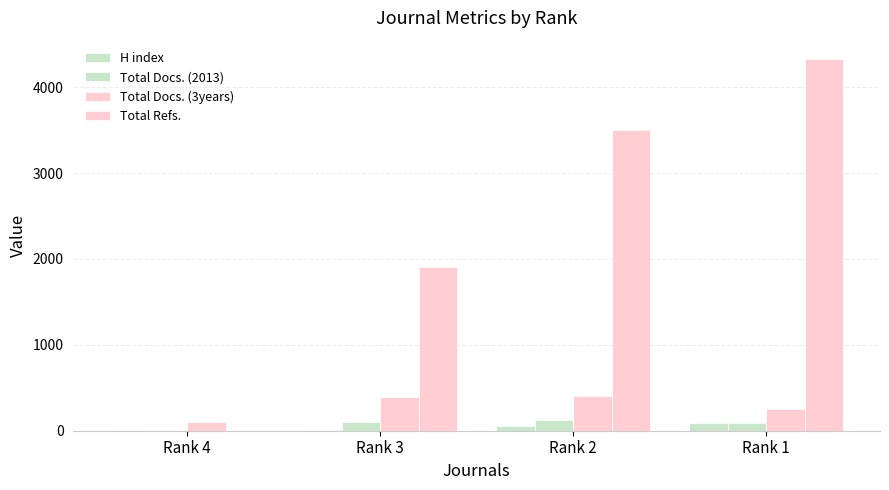

How many positive values does the Total Refs. series have?

3